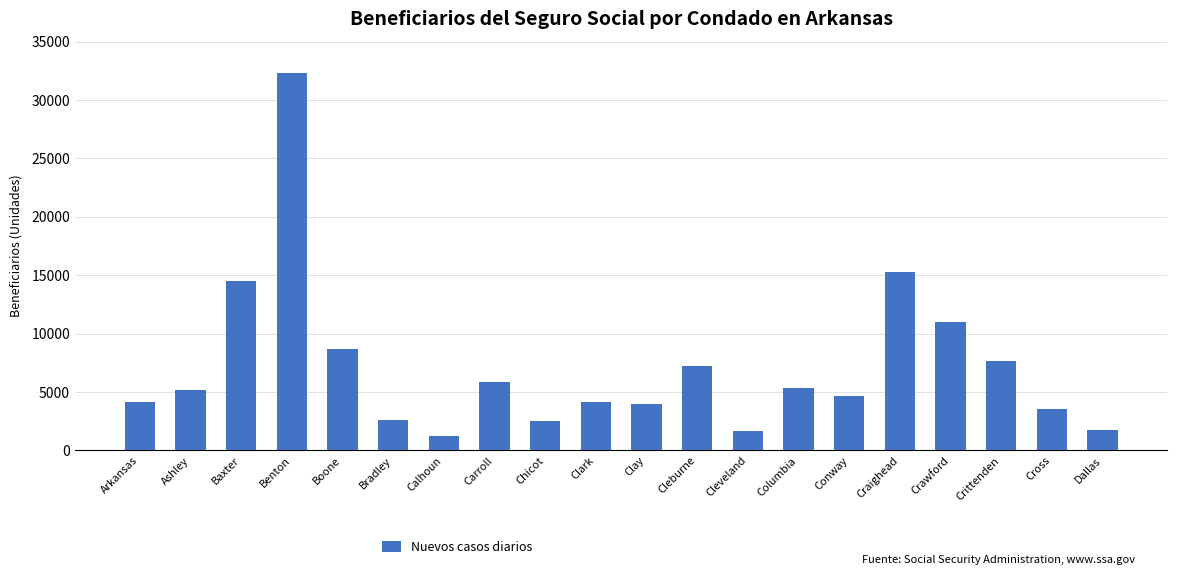

True or false: the data shows 3495 at Boone.

False